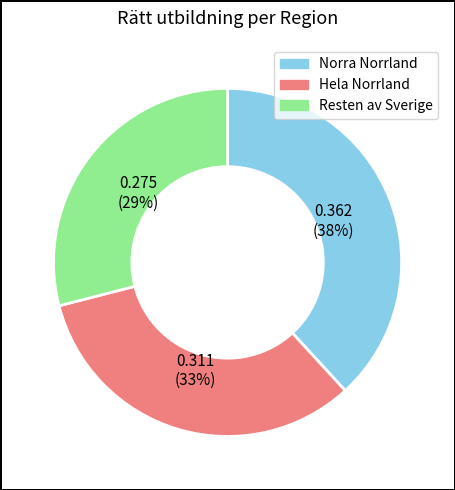

How many segments does this pie chart have?

3